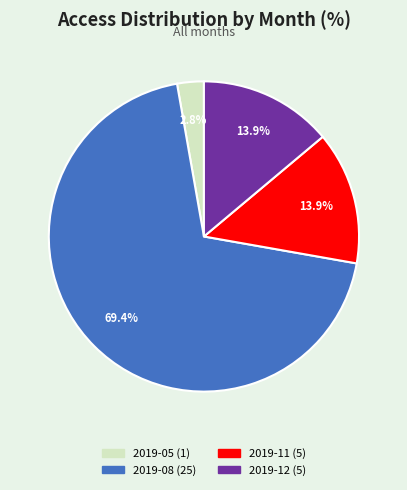

Is there any slice that represents more than half of the pie?

Yes